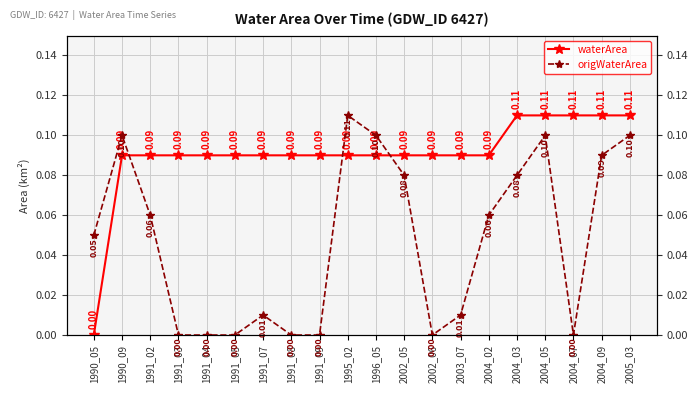

True or false: waterArea has a value of 0.1 at 1990_09.

True